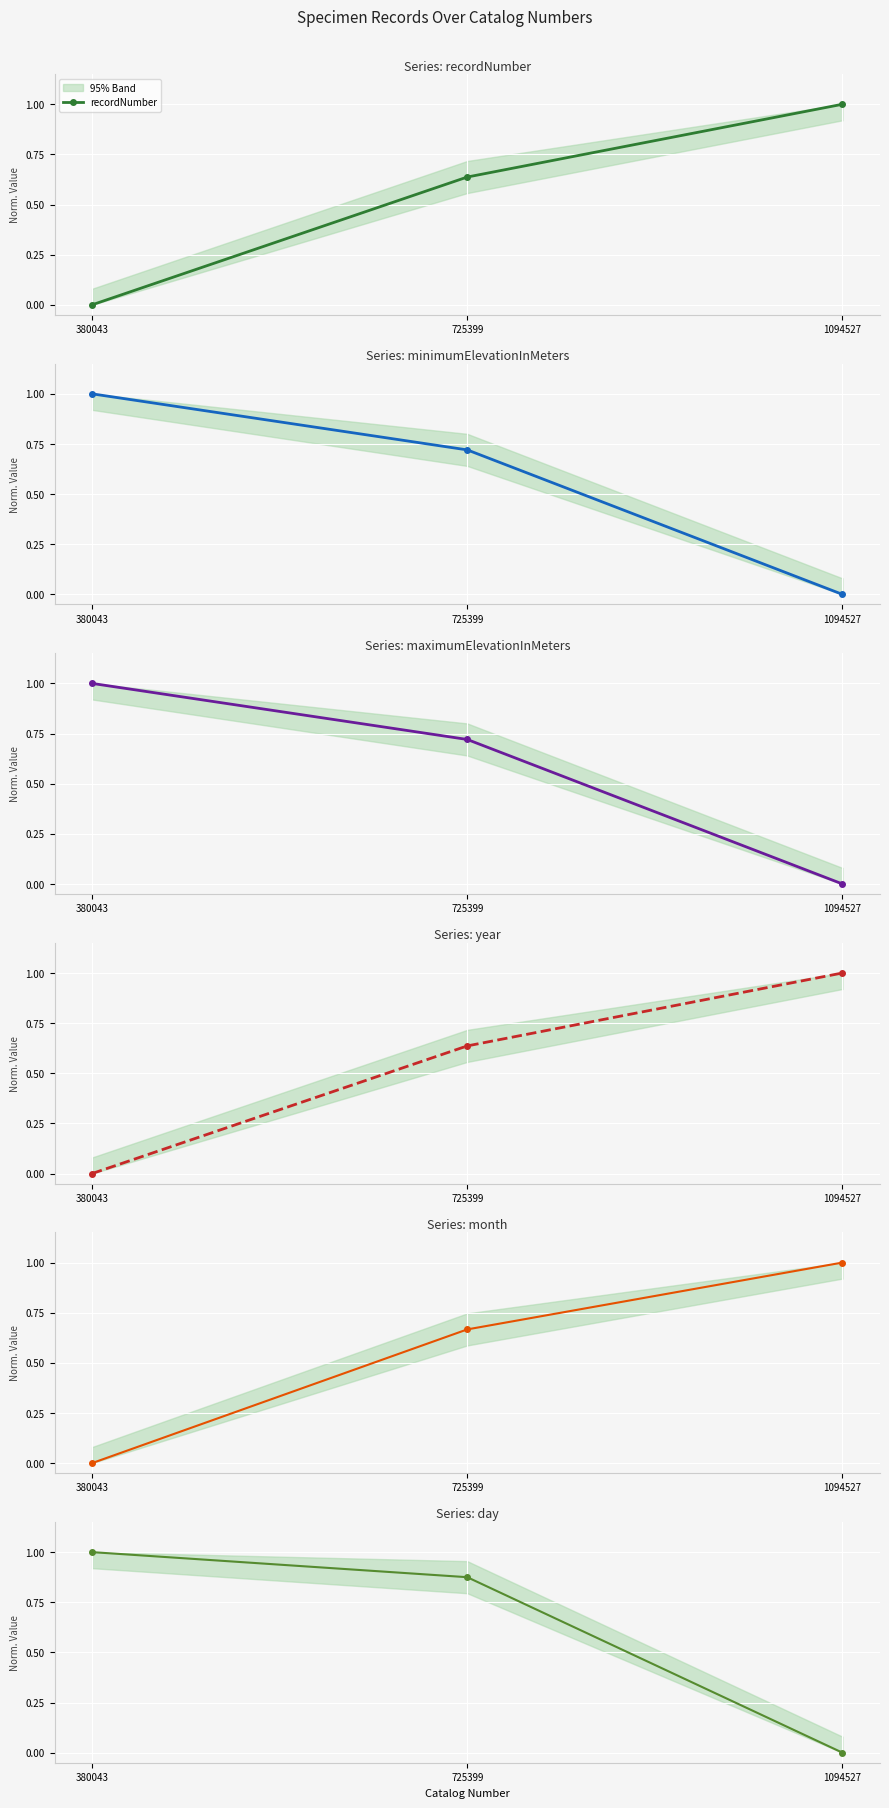

Which has a higher value, 1094527 or 725399?

1094527